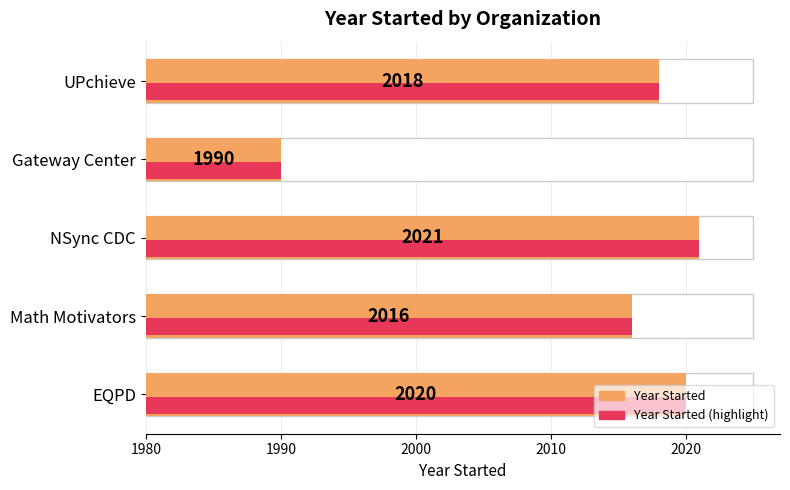

What is the difference between the maximum and minimum values?

31